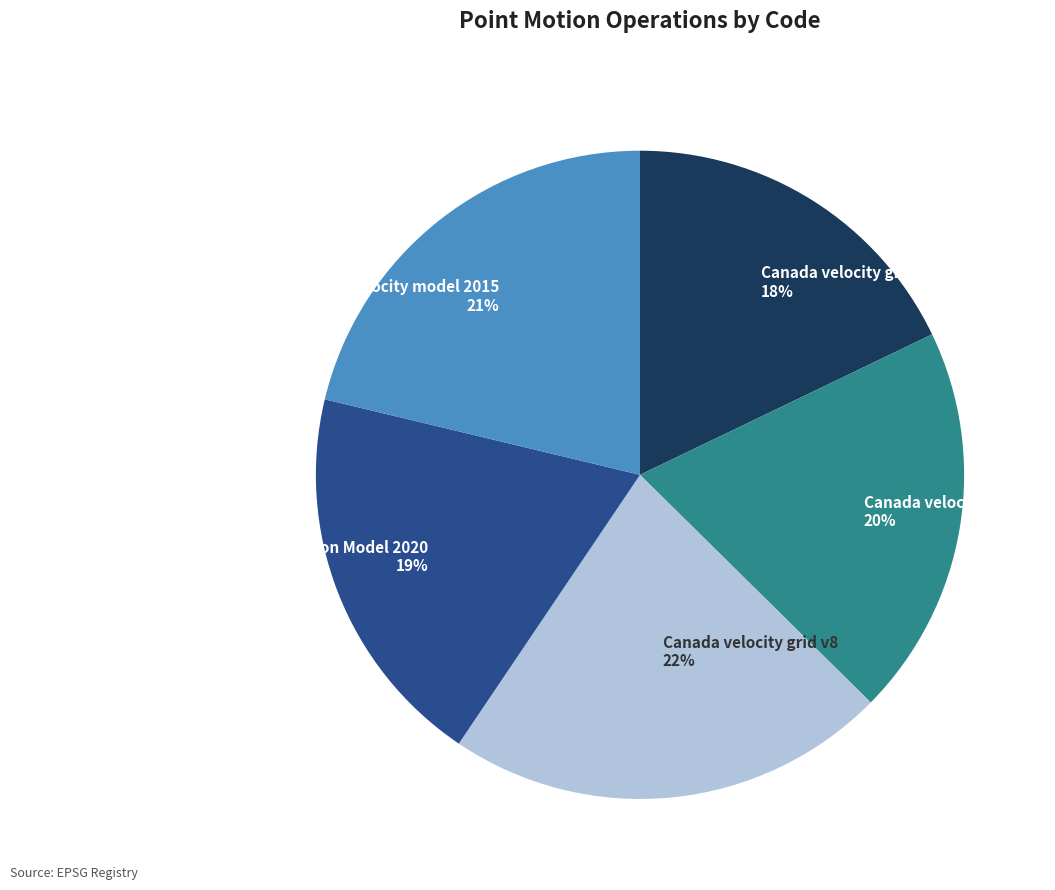

Does any single category account for the majority?

No